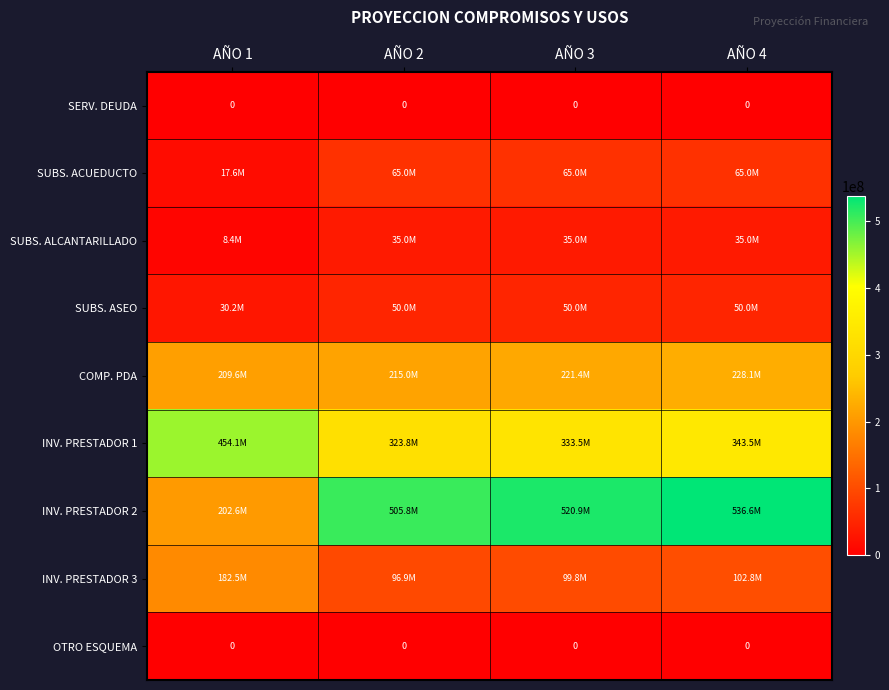

Is it true that OTRO ESQUEMA equals 0 at AÑO 1?

True